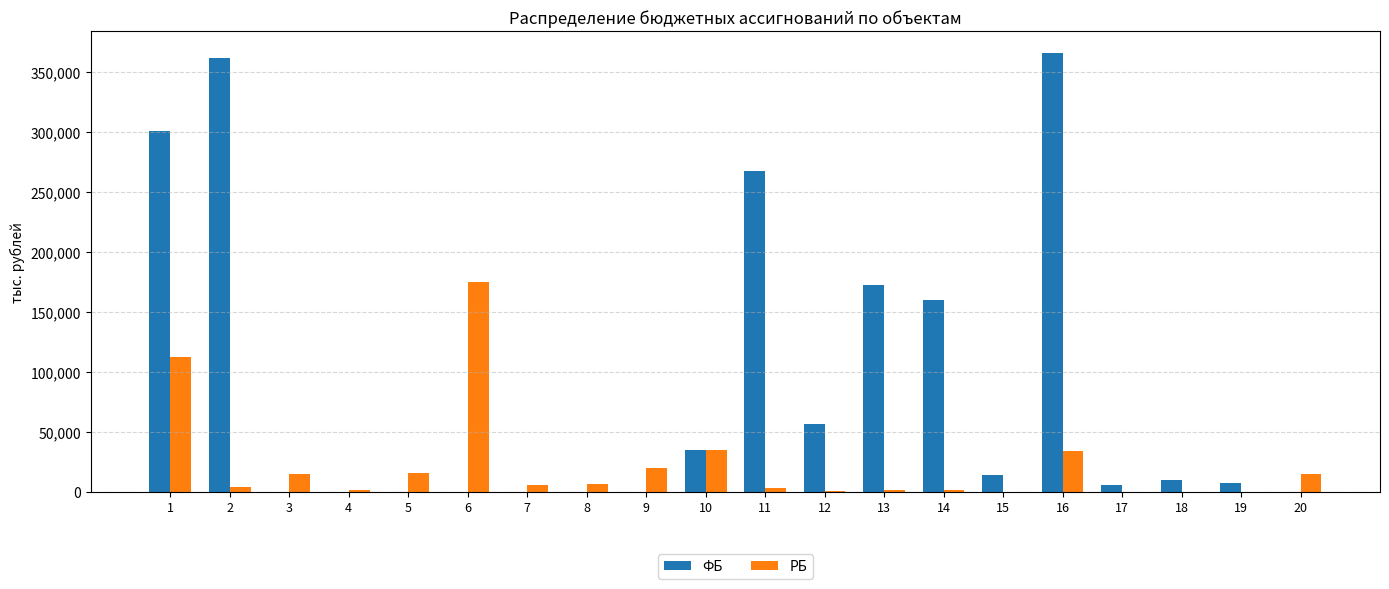

Where is РБ nearest to the value 87458?

1